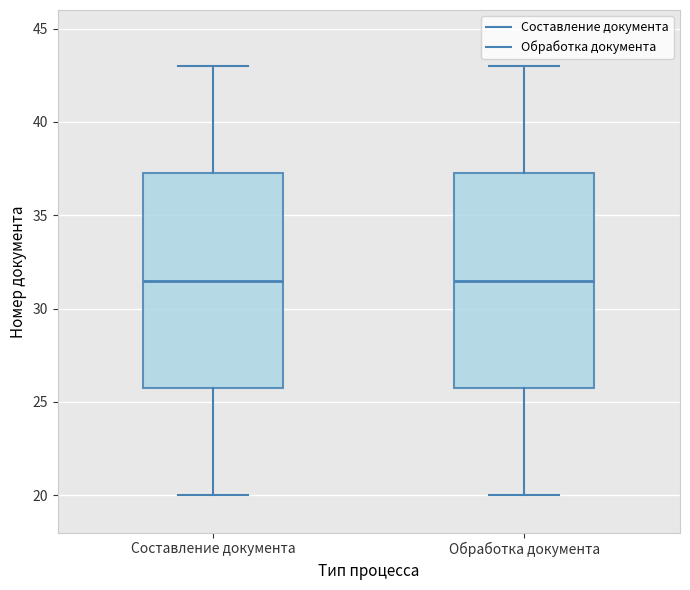

Reading left to right, read every box against the y-axis: the position of its median line, the range the box covers, and the ends of its whiskers. The values are not printed on the chart, so give them approximately, as read against the axis.

Составление документа: median 31.5, box 26.0 to 37.5, whiskers 20.0 to 43.0
Обработка документа: median 31.5, box 26.0 to 37.5, whiskers 20.0 to 43.0